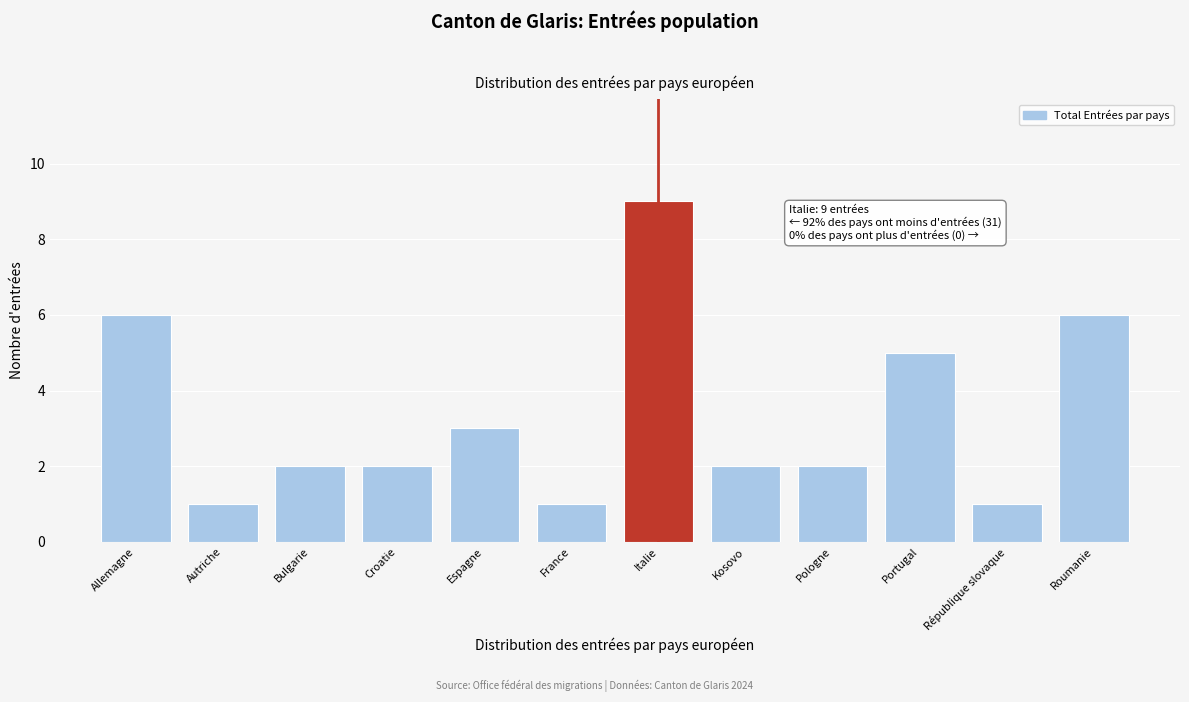

Reading right to left, list all the values displayed in this chart.

6	1	5	2	2	9	1	3	2	2	1	6